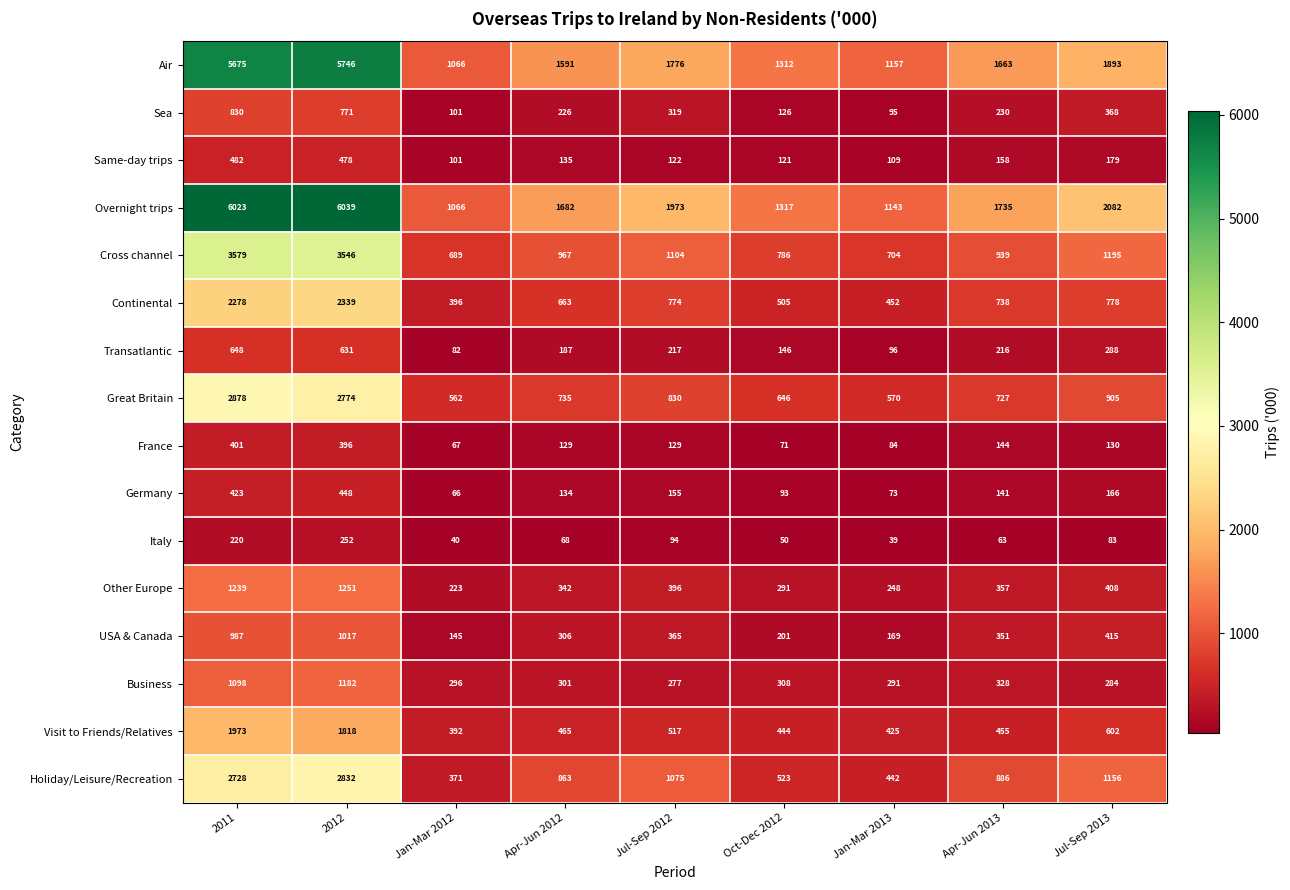

What is the difference between the second highest and second lowest values in the Same-day trips series?

369